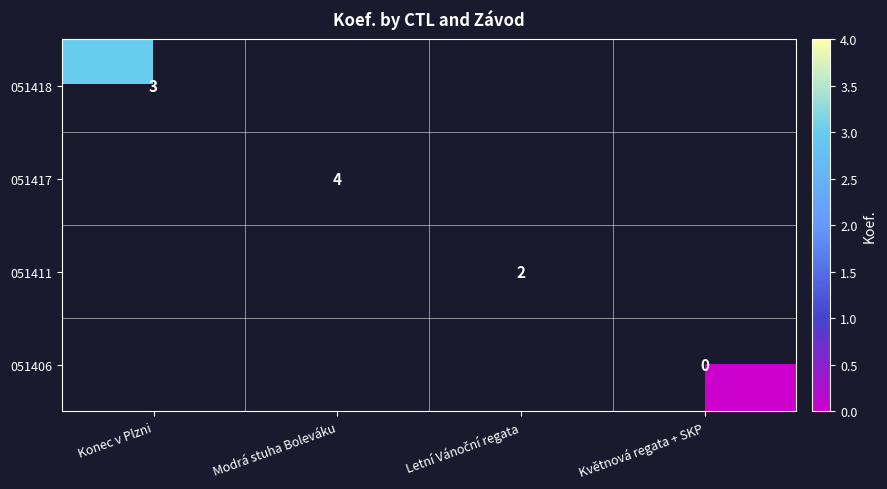

The value of 051411 at Letní Vánoční regata is 2.0. True or false?

True